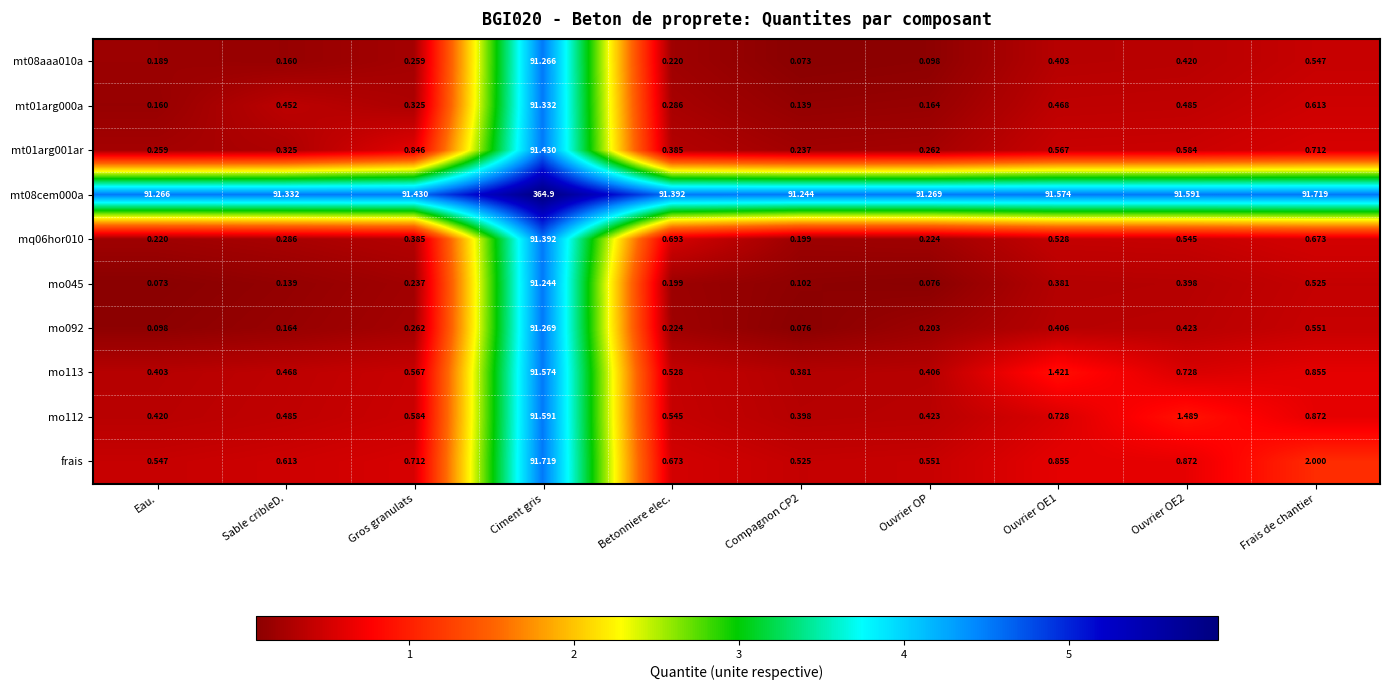

Which label corresponds to the largest value in the chart?

Ciment gris